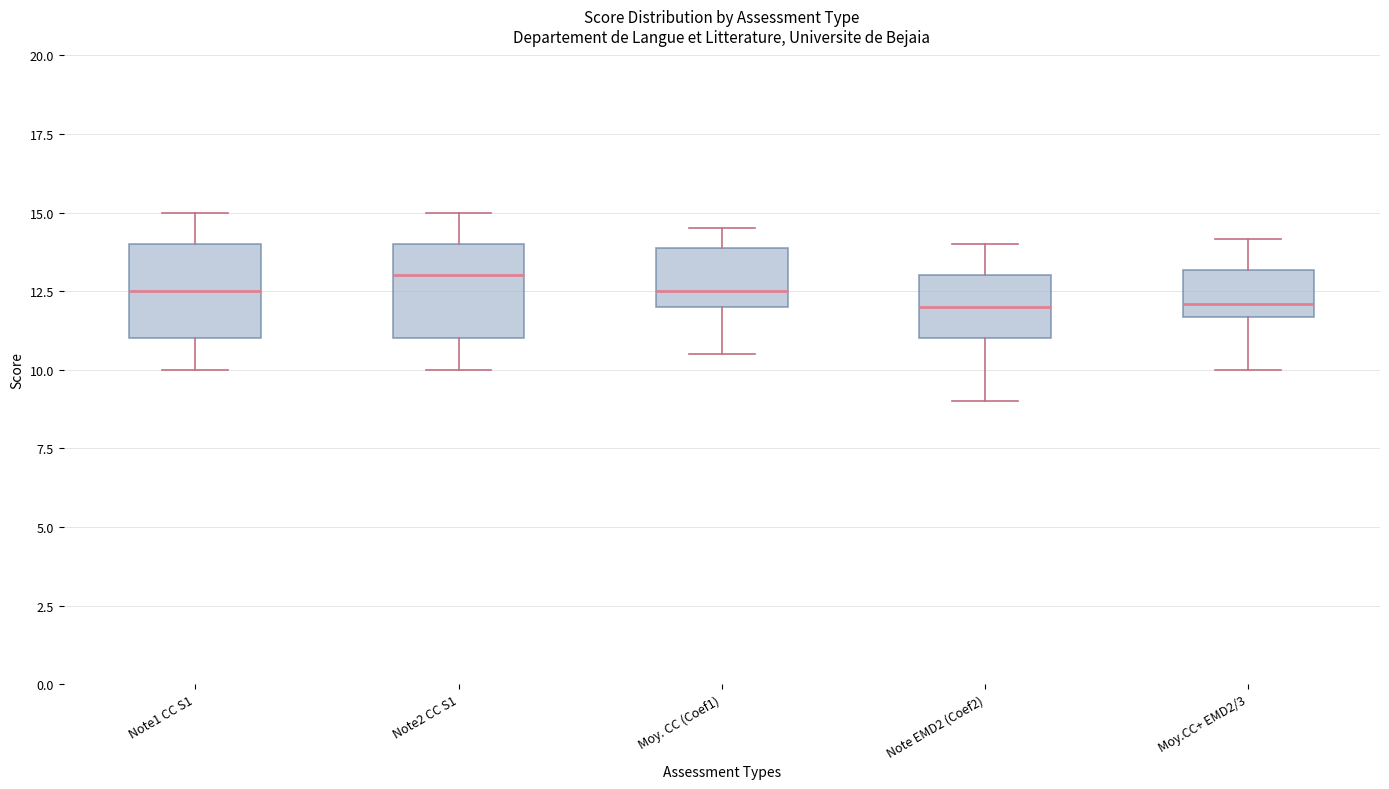

Where is the lower edge of the box for Note EMD2 (Coef2) on the y-axis? The values are not printed on the chart, so give them approximately, as read against the axis.

11.0